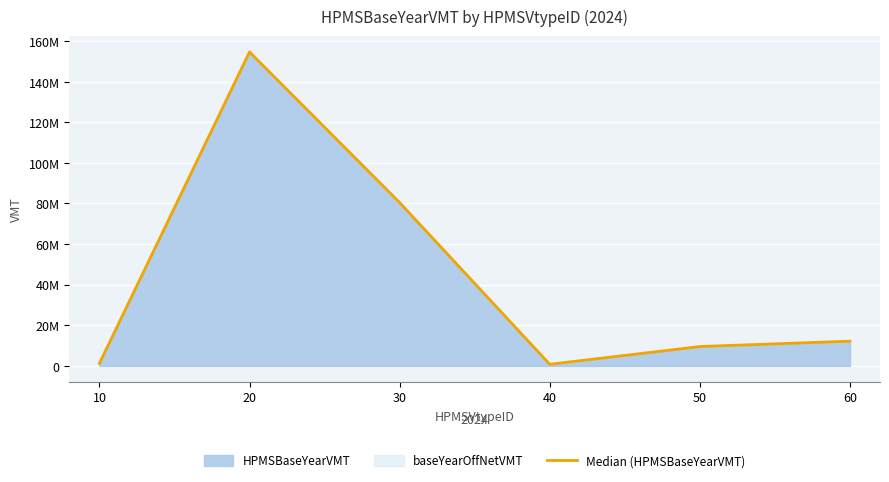

What is the average value?

43110343.9